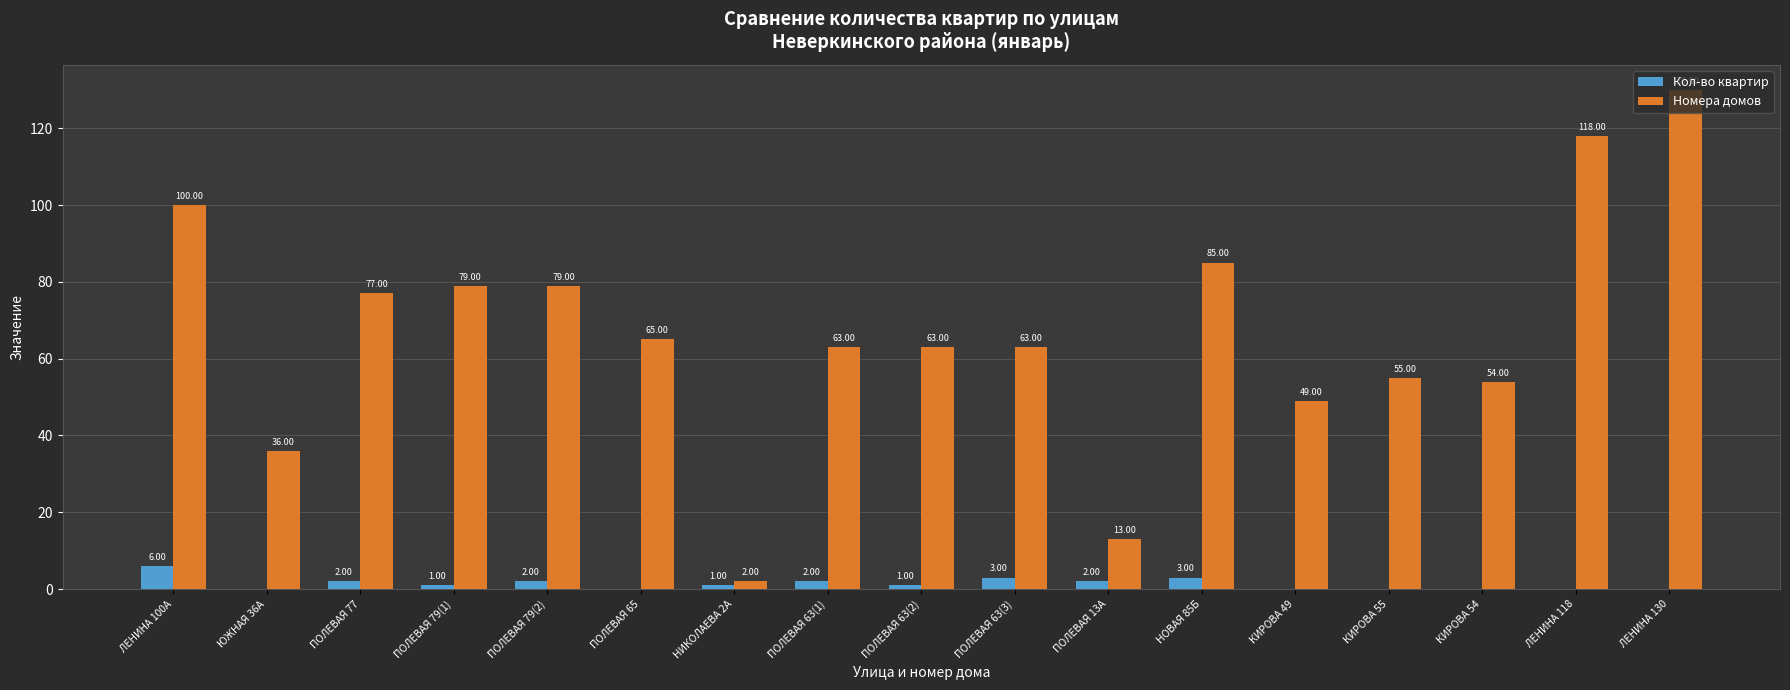

What is the maximum value for Кол-во квартир?

6